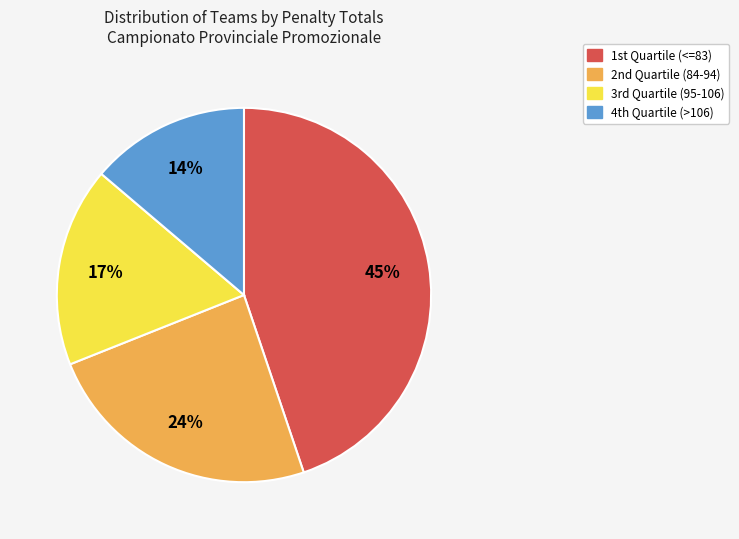

To the nearest percent, what is the average slice percentage?

25%